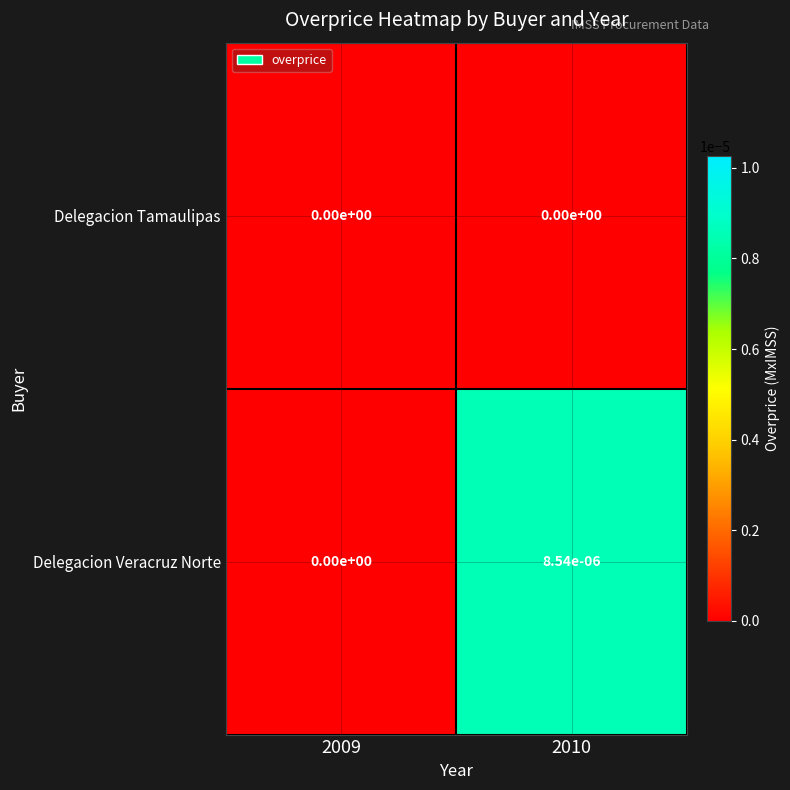

Rank the series by their maximum value, from lowest to highest.

Delegacion Tamaulipas, Delegacion Veracruz Norte